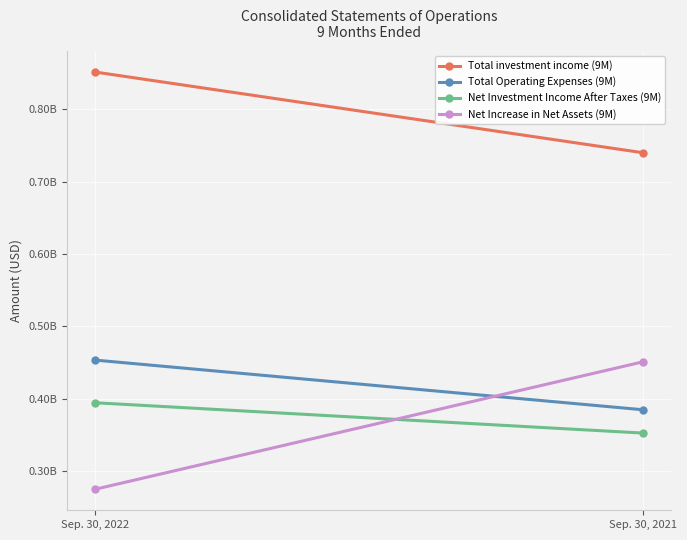

Reading left to right, transcribe all the data shown in this chart.

Total investment income (9M): Sep. 30, 2022=851498000	Sep. 30, 2021=739779000
Total Operating Expenses (9M): Sep. 30, 2022=453247000	Sep. 30, 2021=384492000
Net Investment Income After Taxes (9M): Sep. 30, 2022=394253000	Sep. 30, 2021=352283000
Net Increase in Net Assets (9M): Sep. 30, 2022=274465000	Sep. 30, 2021=450876000